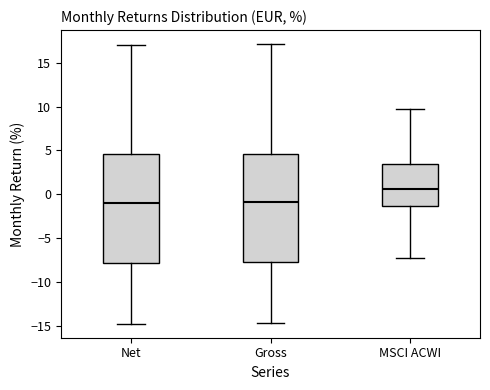

Where does the median line of the box for Gross sit on the y-axis? The values are not printed on the chart, so give them approximately, as read against the axis.

-1.0